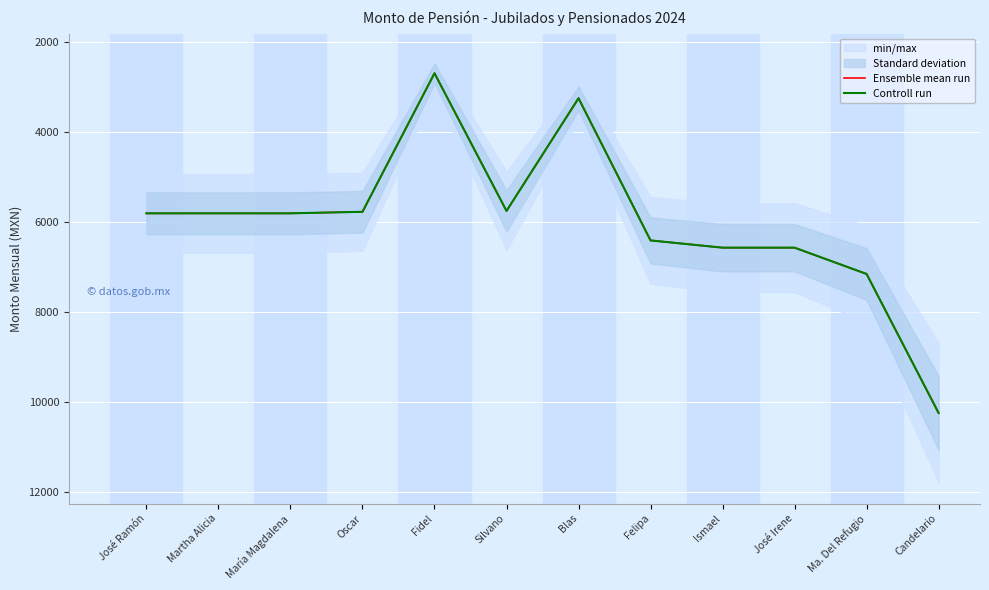

Which series changed the most between María Magdalena and Fidel?

Ensemble mean run